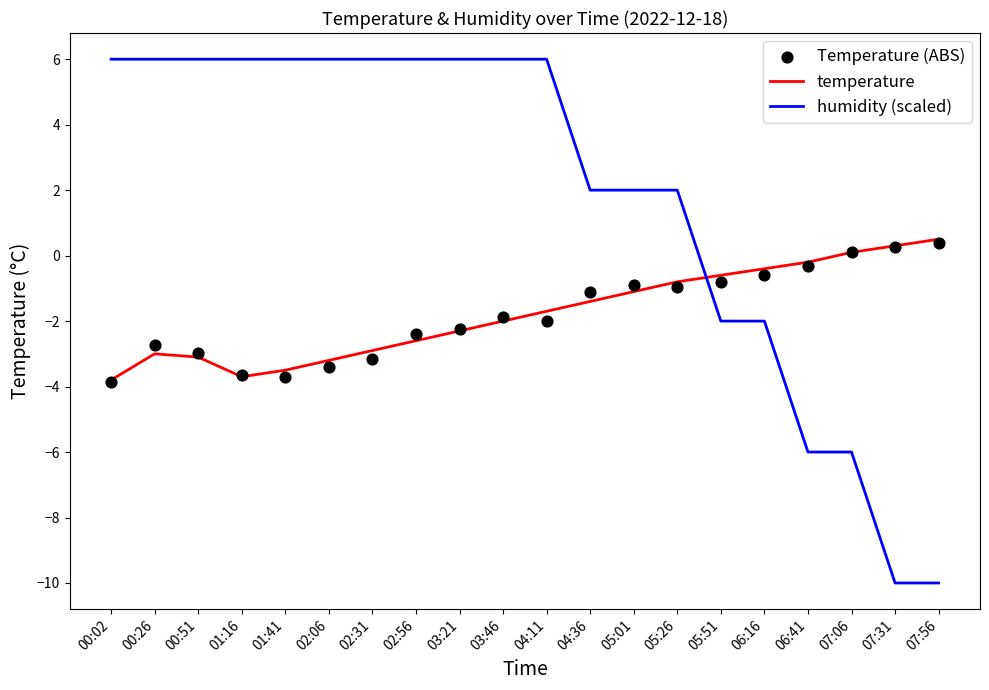

Is the value of temperature at 00:02 greater than the value of Temperature (ABS) at 00:02?

Yes